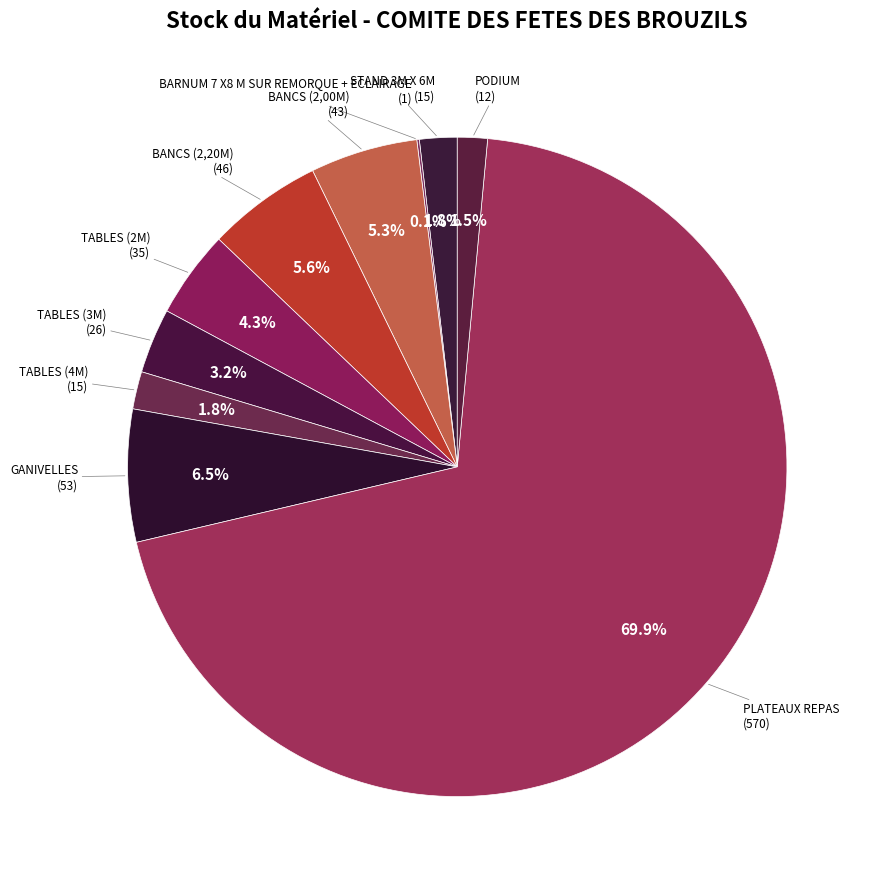

How much of the chart is everything except TABLES (4M)?

98.2%